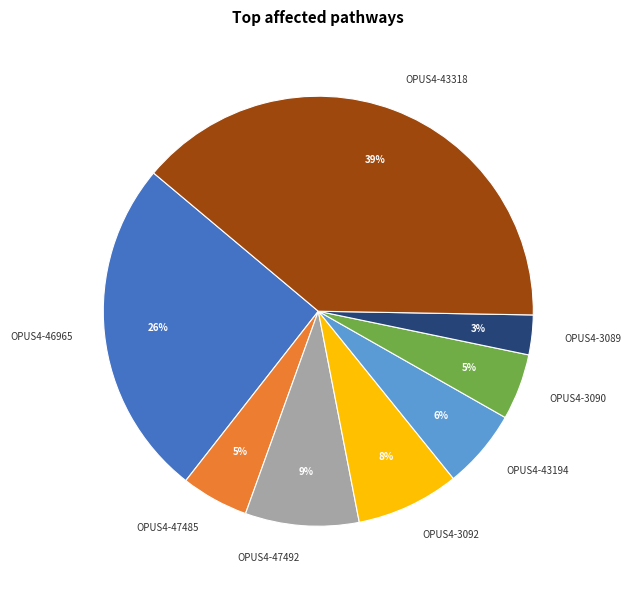

Combined, do OPUS4-43318 and OPUS4-47492 account for over 50%?

No